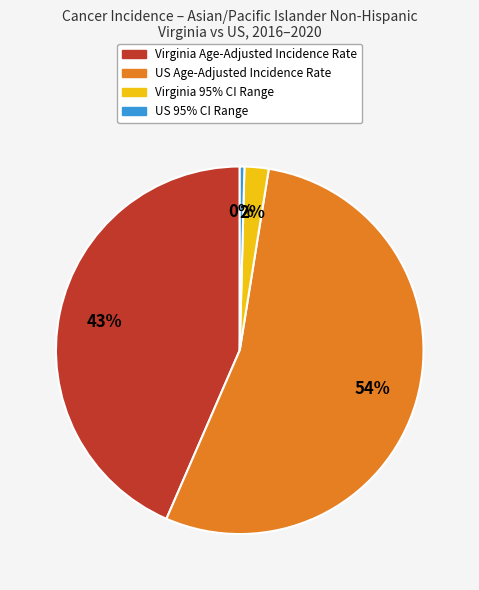

To the nearest percent, what is the average slice percentage?

25%